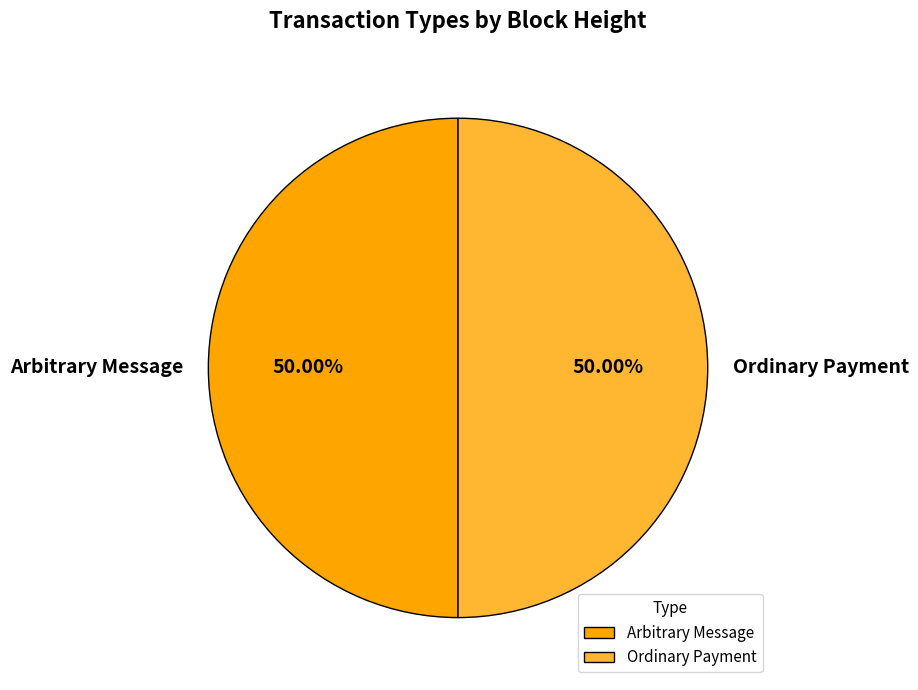

Approximately how many times larger is the value at Ordinary Payment compared to Arbitrary Message?

1.0